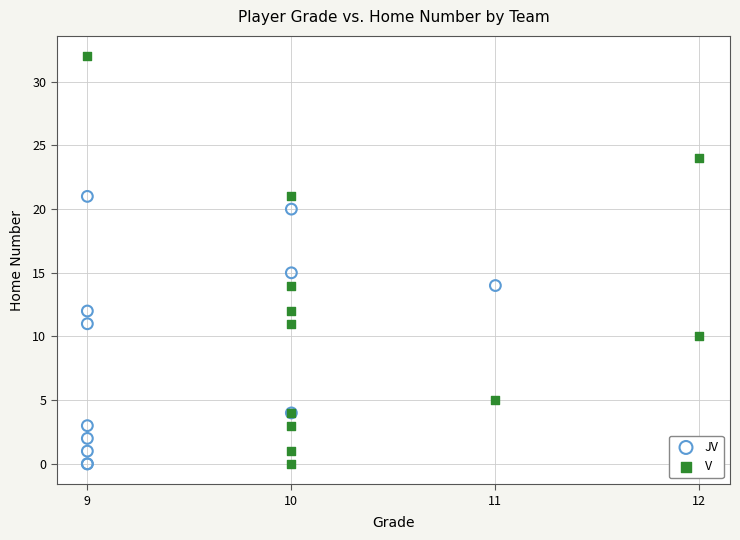

Which series has the largest Y range (max minus min)?

V